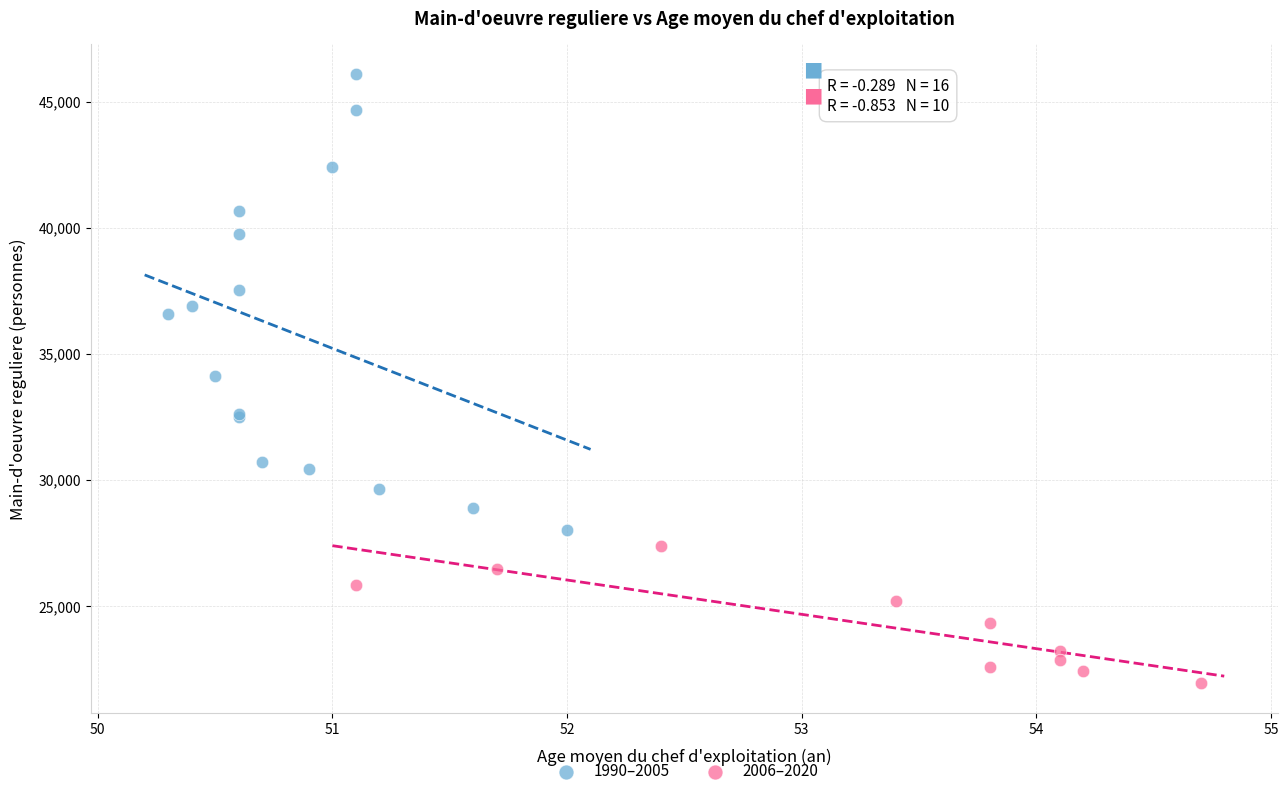

Which series has the largest Y range (max minus min)?

1990–2005